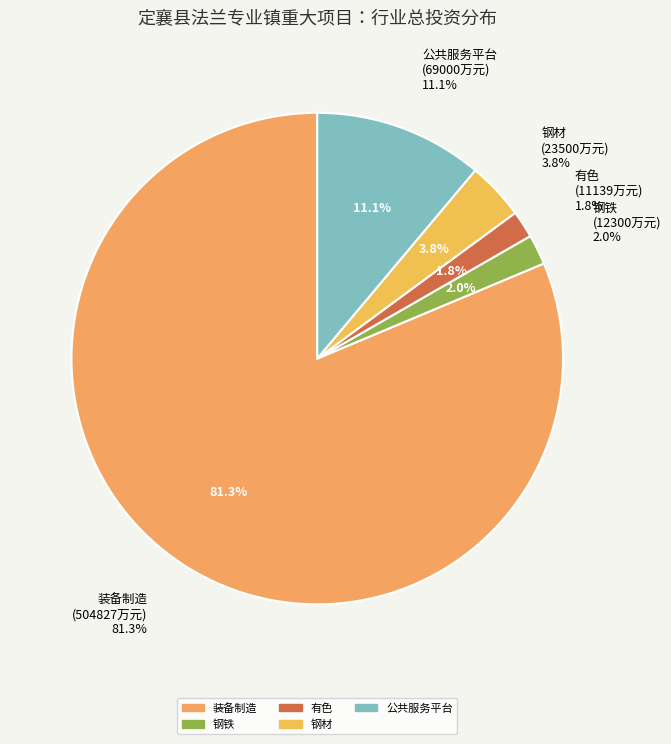

What is the change in value from 装备制造 to 有色?

-493688